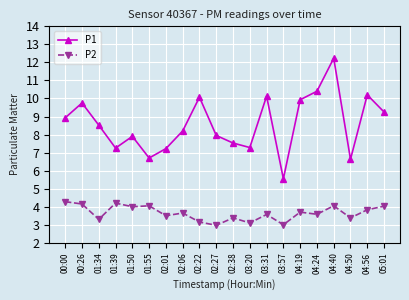

What is the label of the 14th point from the right?

02:01